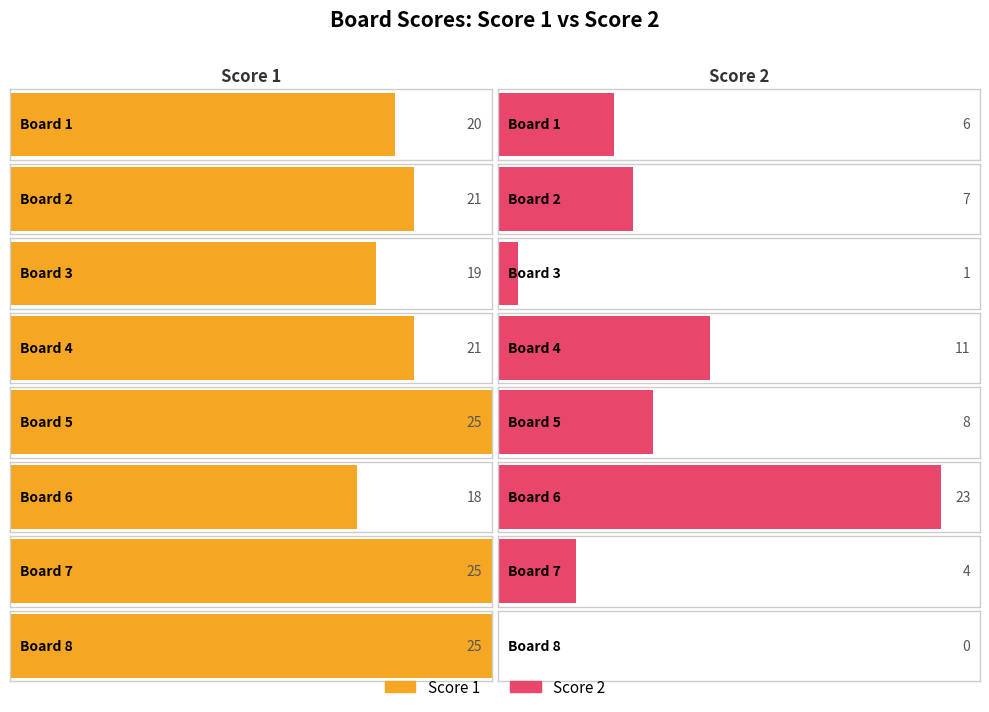

Which series has the largest range (max minus min)?

Score 2